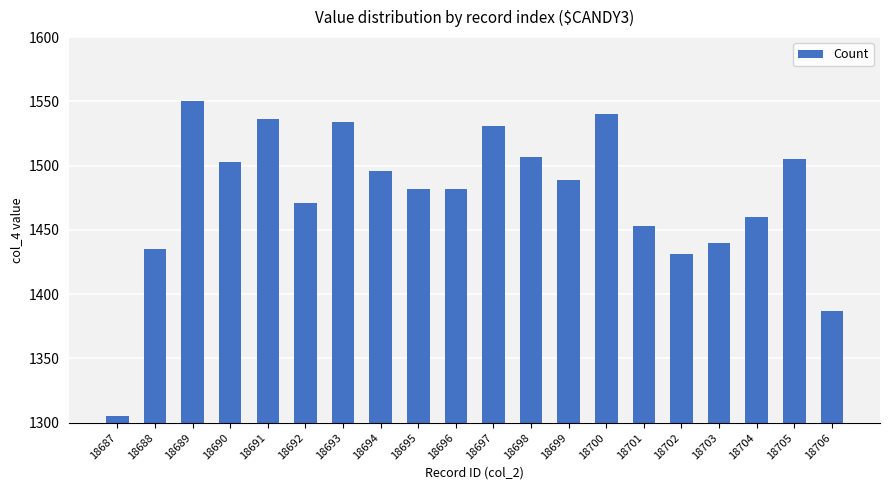

Is it true that the value at 18699 is 425?

False